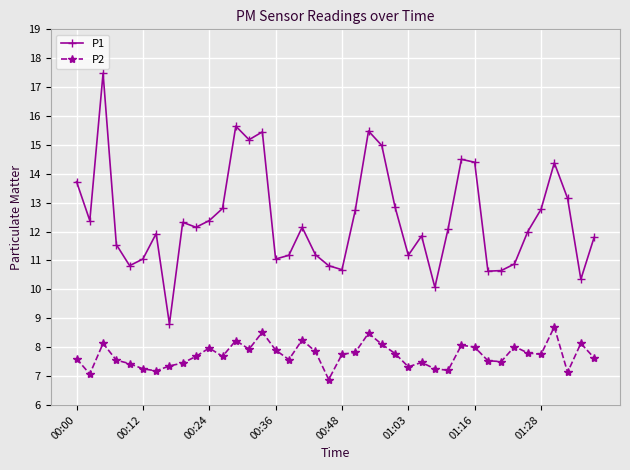

Which series has the largest total across all categories?

P1